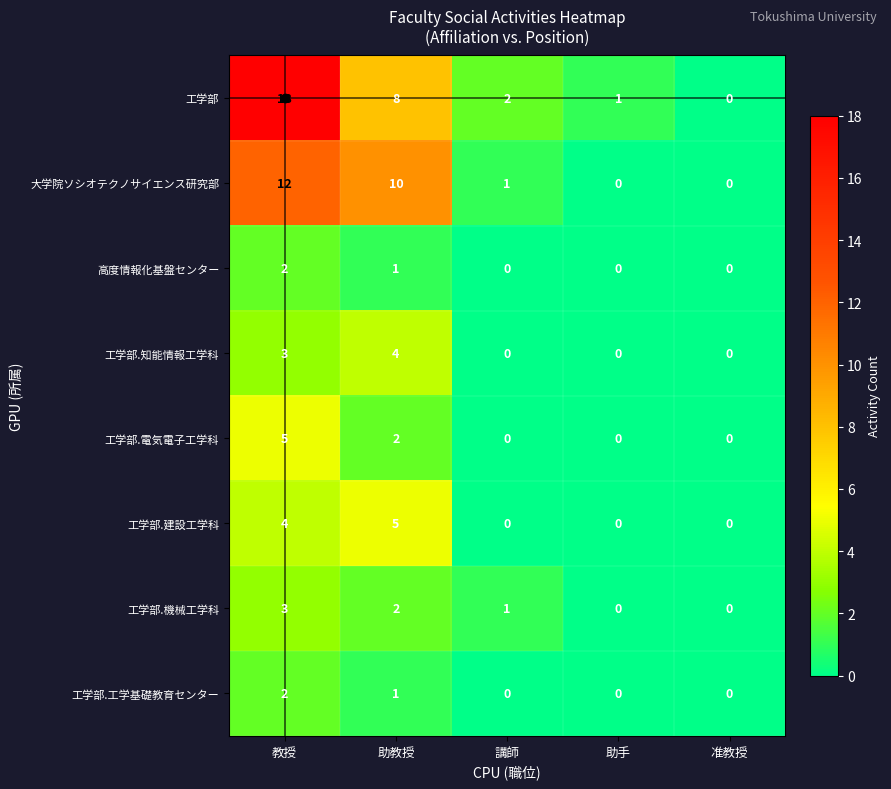

How many data points does each series have?

5